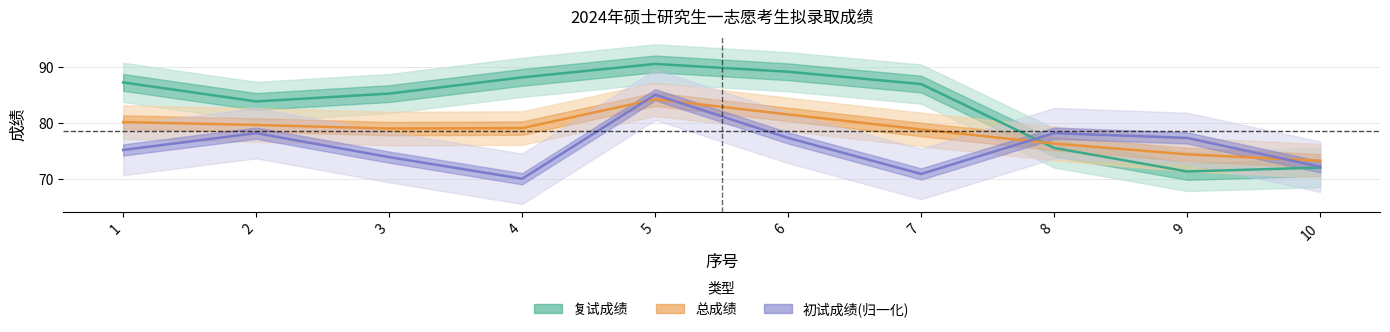

Reading left to right, transcribe all the data shown in this chart.

初试成绩: 75.1	78.1	73.9	70.0	85.0	77.3	70.9	78.1	77.3	72.1
复试成绩: 87.2	83.8	85.2	88.1	90.5	89.1	86.9	75.5	71.3	72.0
总成绩: 80.1	79.6	79.0	79.0	84.2	81.5	78.8	76.3	74.4	73.2